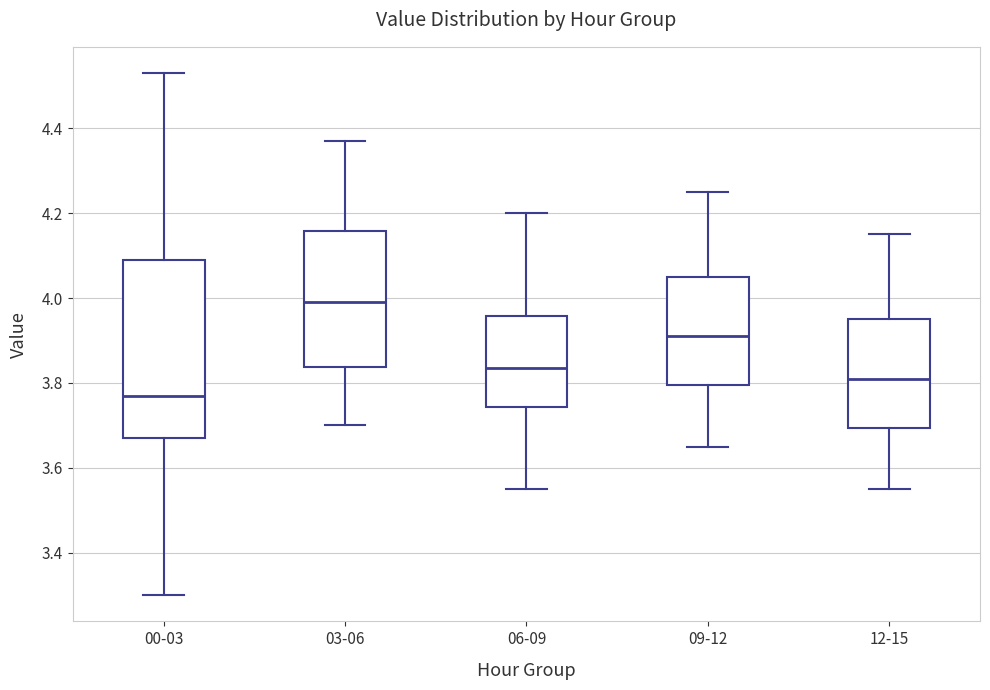

Comparing the boxes themselves (not the whiskers), which one is the tallest?

00-03